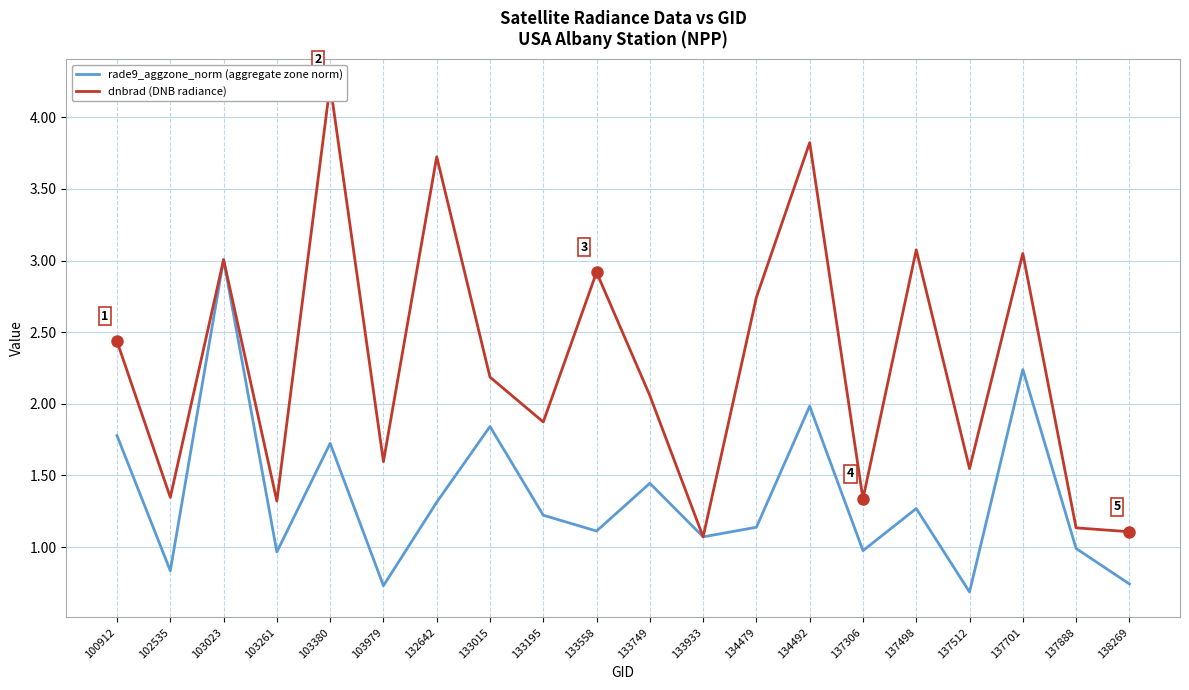

What is the value of the rade9_aggzone_norm (aggregate zone norm) point at the 20th from the left?

0.7